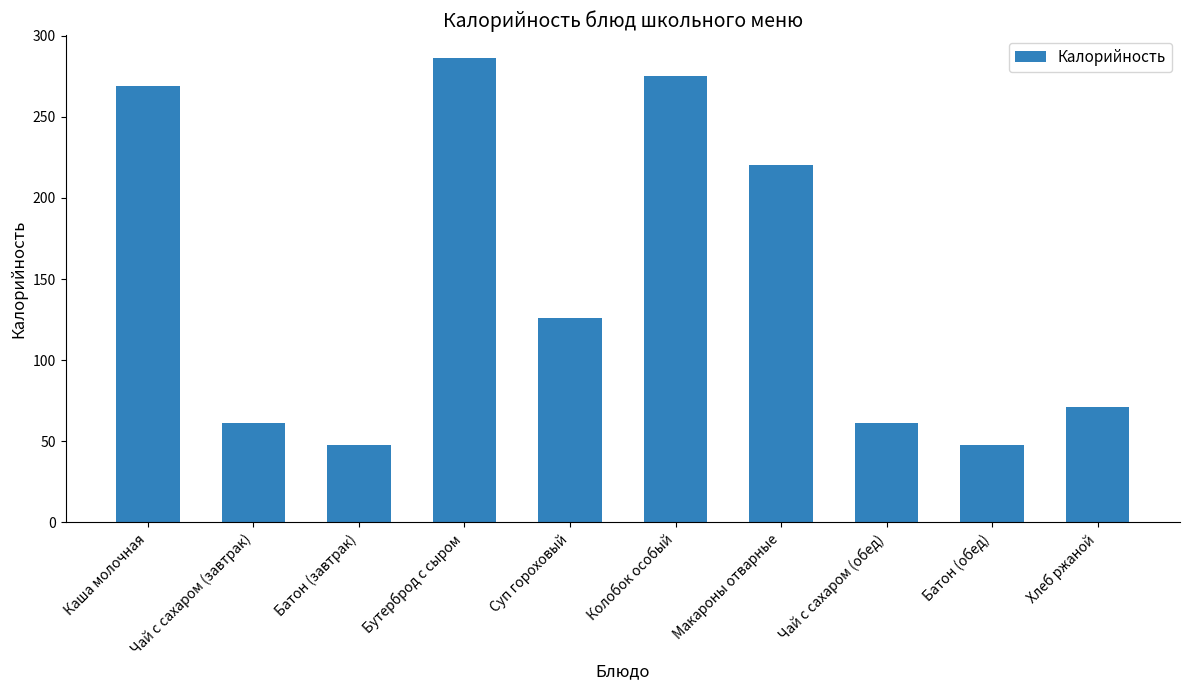

Reading right to left, transcribe all the data shown in this chart.

Хлеб ржаной=71	Батон (обед)=48	Чай с сахаром (обед)=61	Макароны отварные=220	Колобок особый=275	Суп гороховый=126	Бутерброд с сыром=286	Батон (завтрак)=48	Чай с сахаром (завтрак)=61	Каша молочная=269